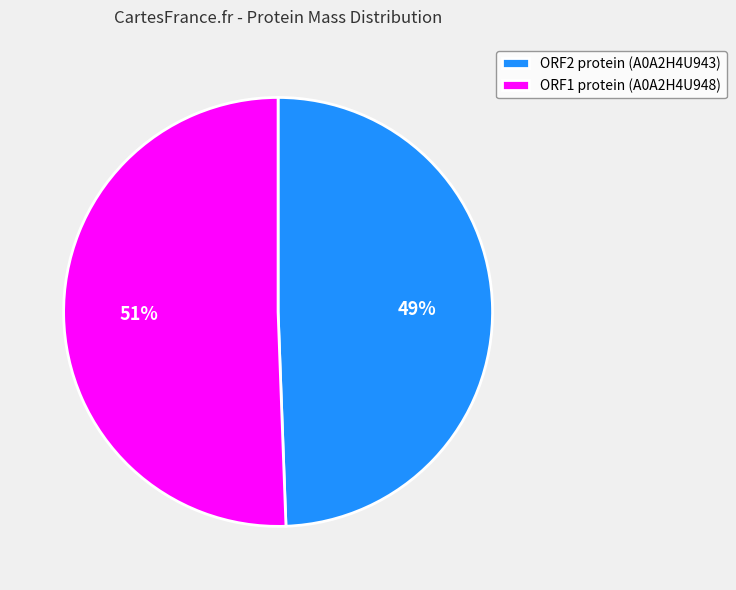

To the nearest percent, what portion does ORF2 protein (A0A2H4U943) represent?

49%